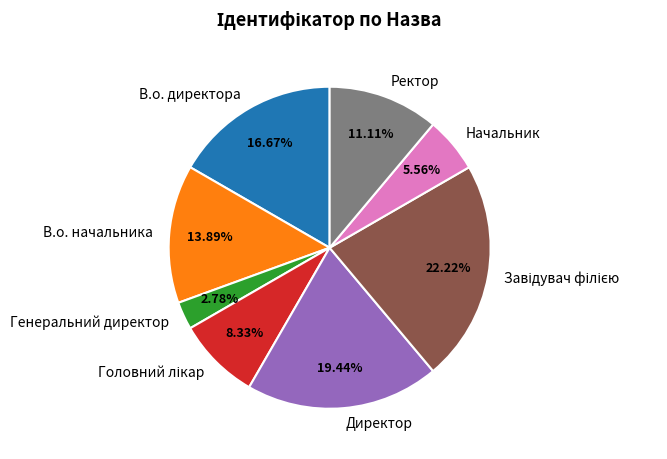

Which slice is the smallest?

Генеральний директор